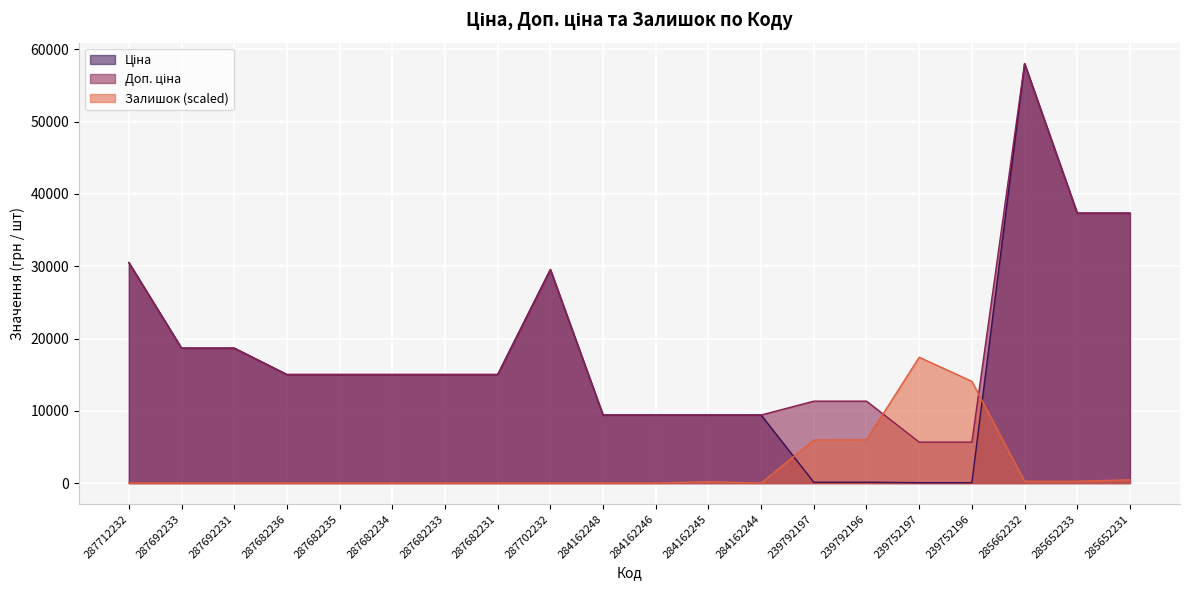

Is the value of Ціна at 284162244 greater than the value of Доп. ціна at 287682236?

No